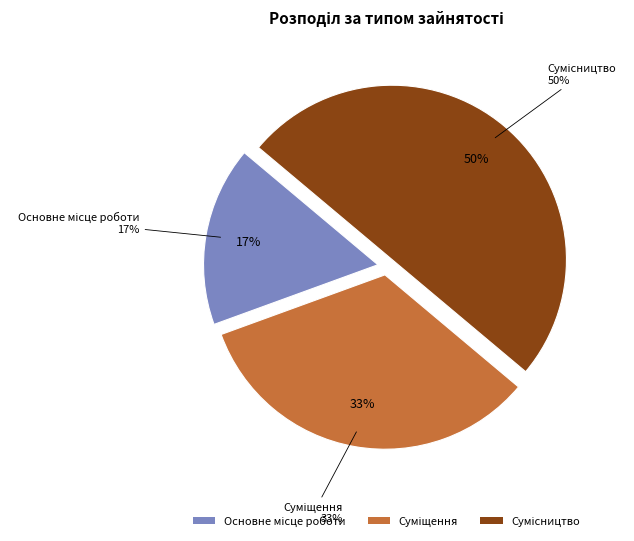

Approximately how many times larger is the value at Суміщення compared to Сумісництво?

0.7